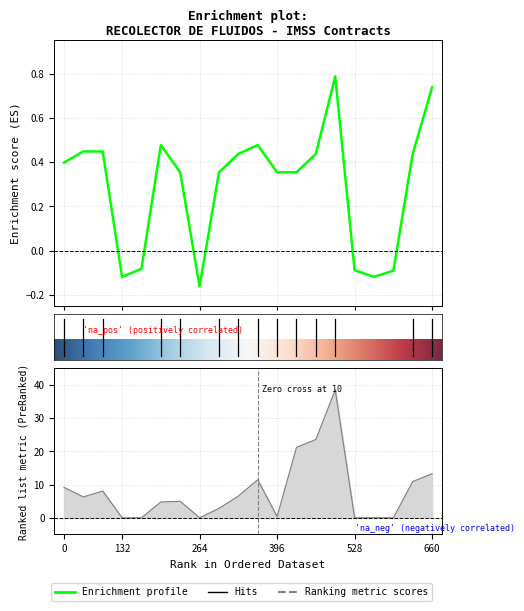

True or false: contracts.items.unit.value.percentageOverpriceMxIMSS and contracts.items.unit.value.quantityLostMxIMSS cross at least once.

False